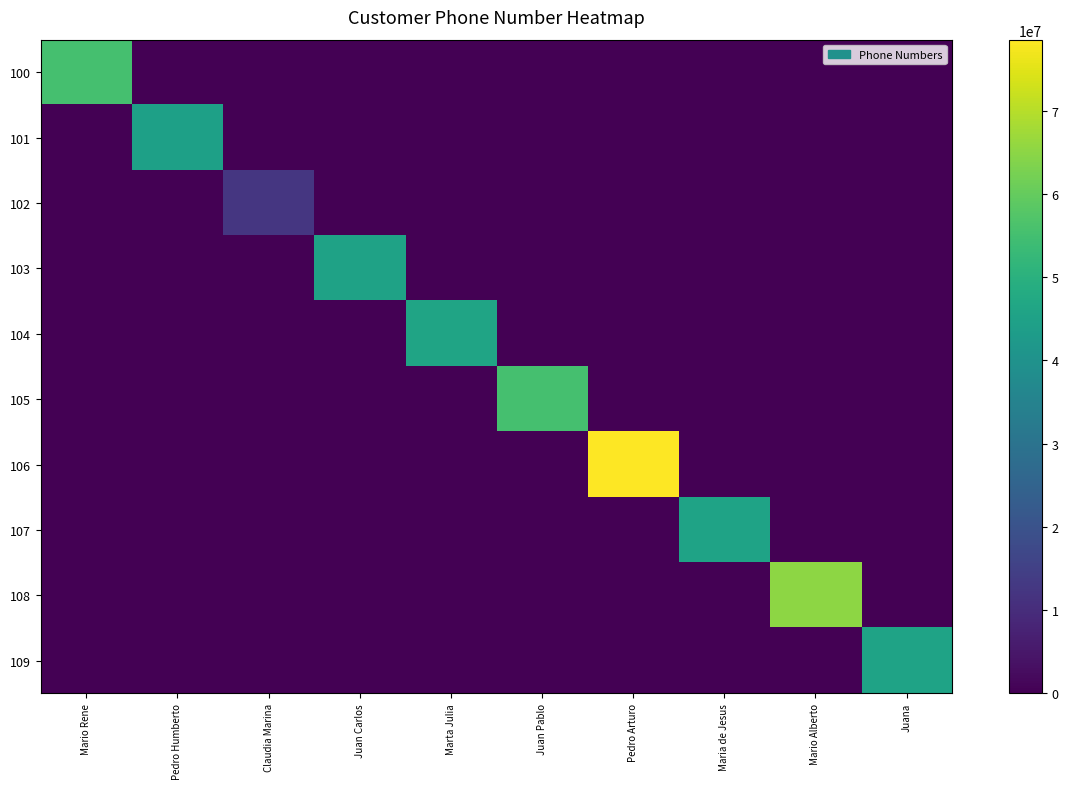

Which has a higher value, Marta Julia or Claudia Marina?

Marta Julia